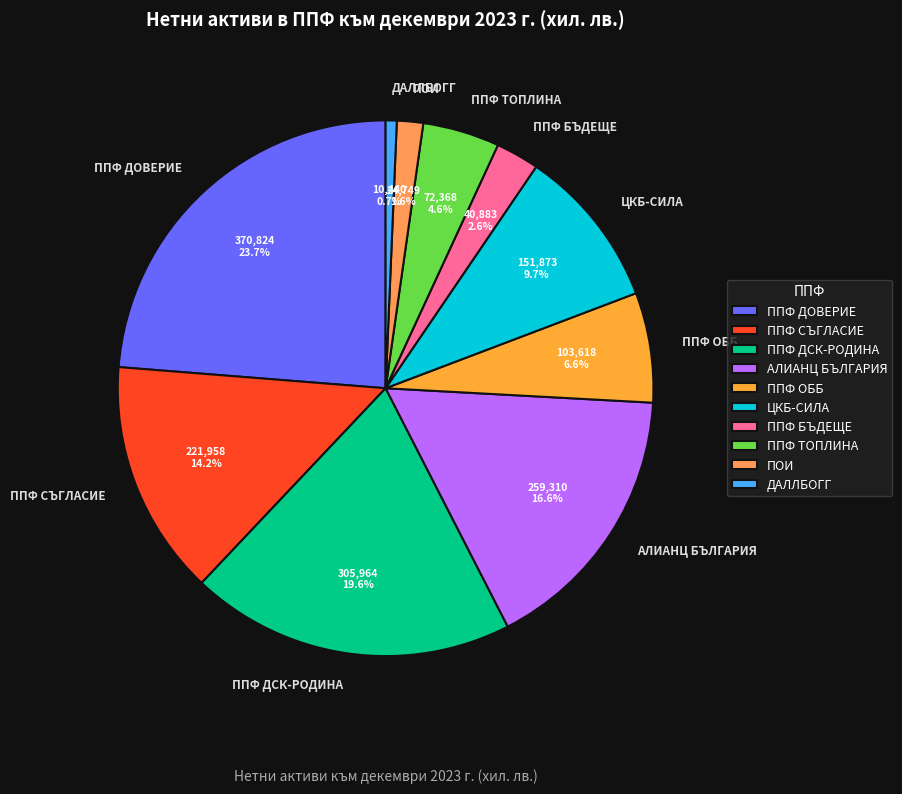

Does ЦКБ-СИЛА represent more than half of the total?

No